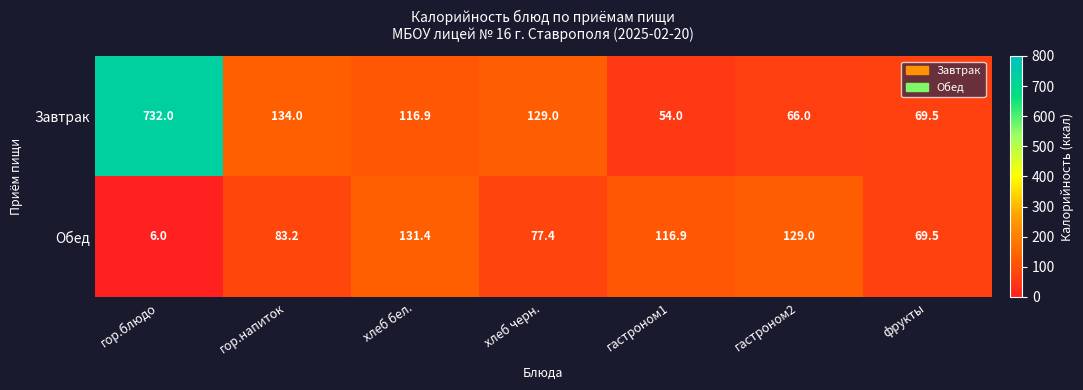

At гор.блюдо, list the series in order from largest to smallest.

Завтрак, Обед